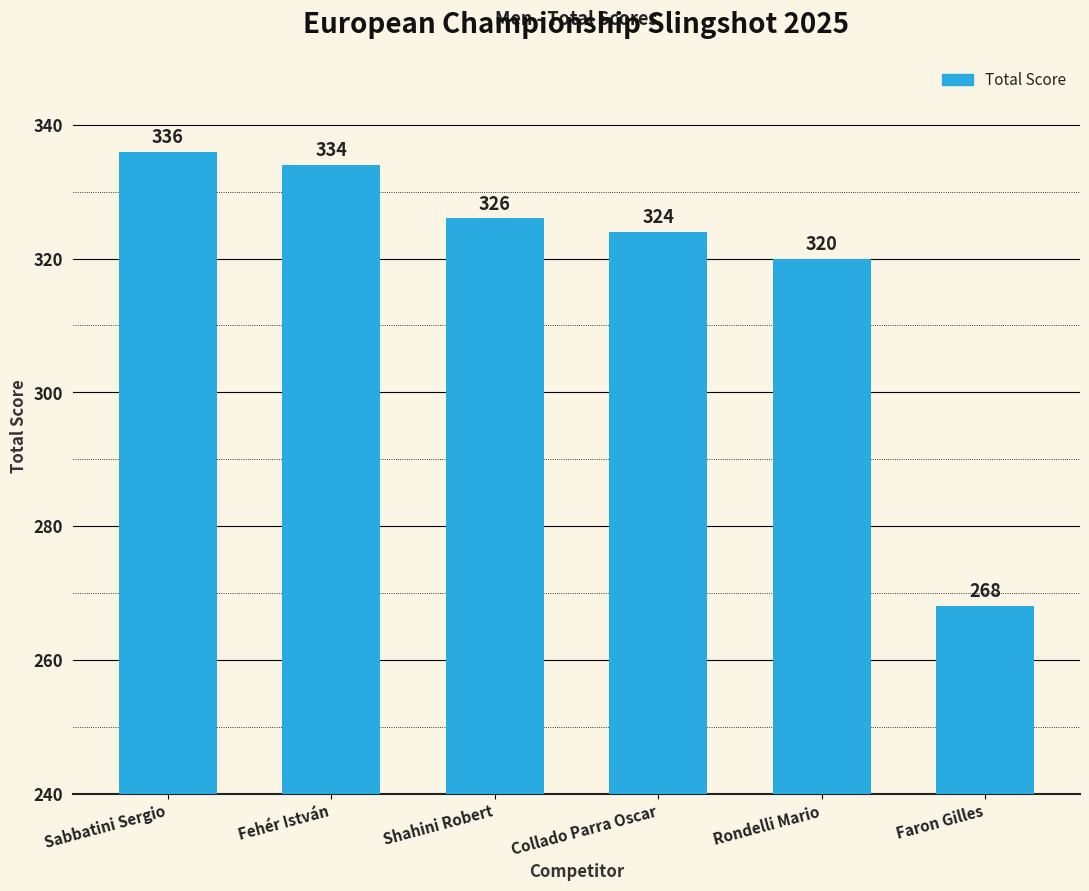

What is the sum of all values?

1908